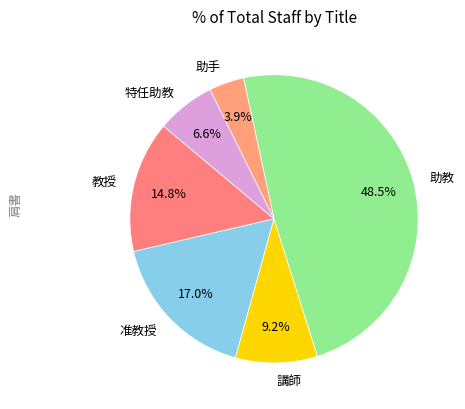

Rank the categories by value from highest to lowest.

助教, 准教授, 教授, 講師, 特任助教, 助手